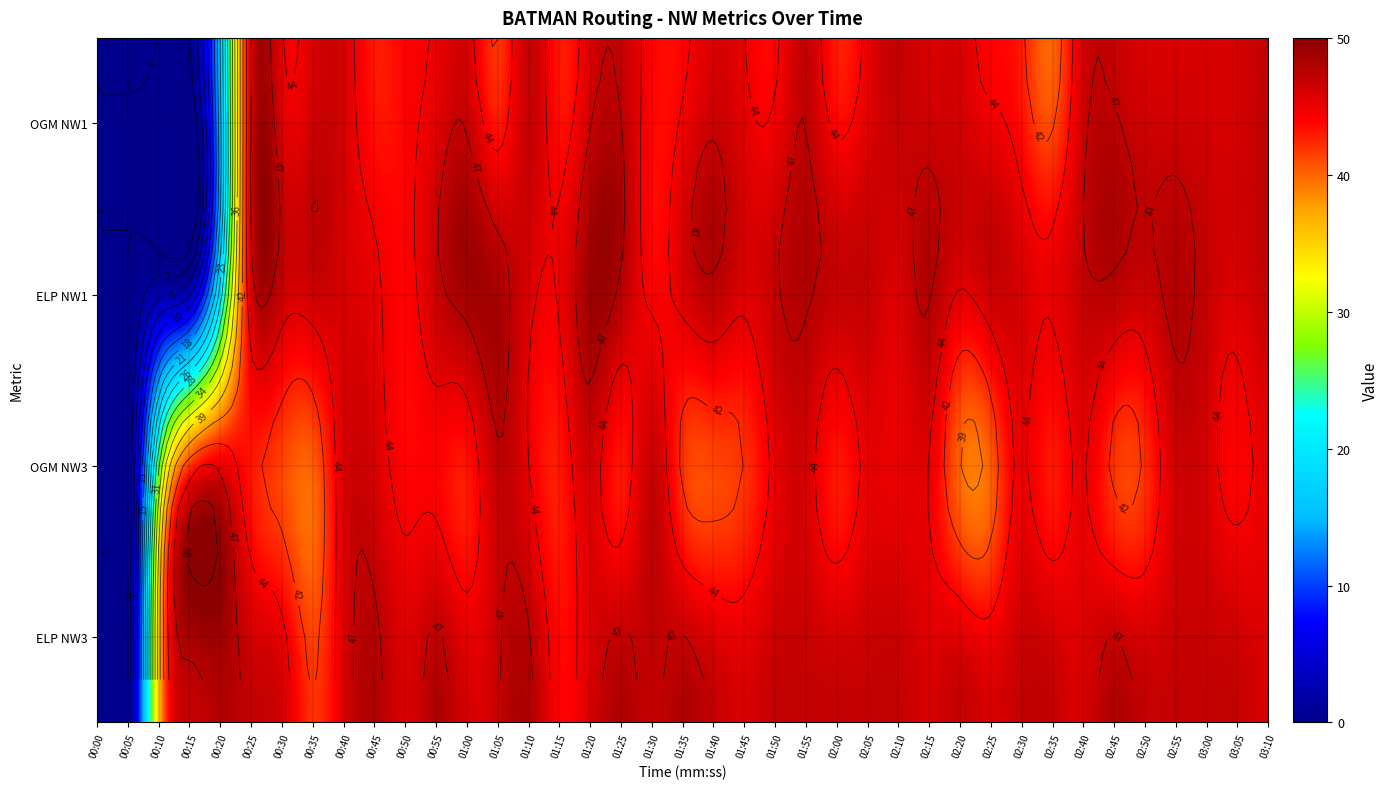

Which series has the largest total across all categories?

ELP NW3